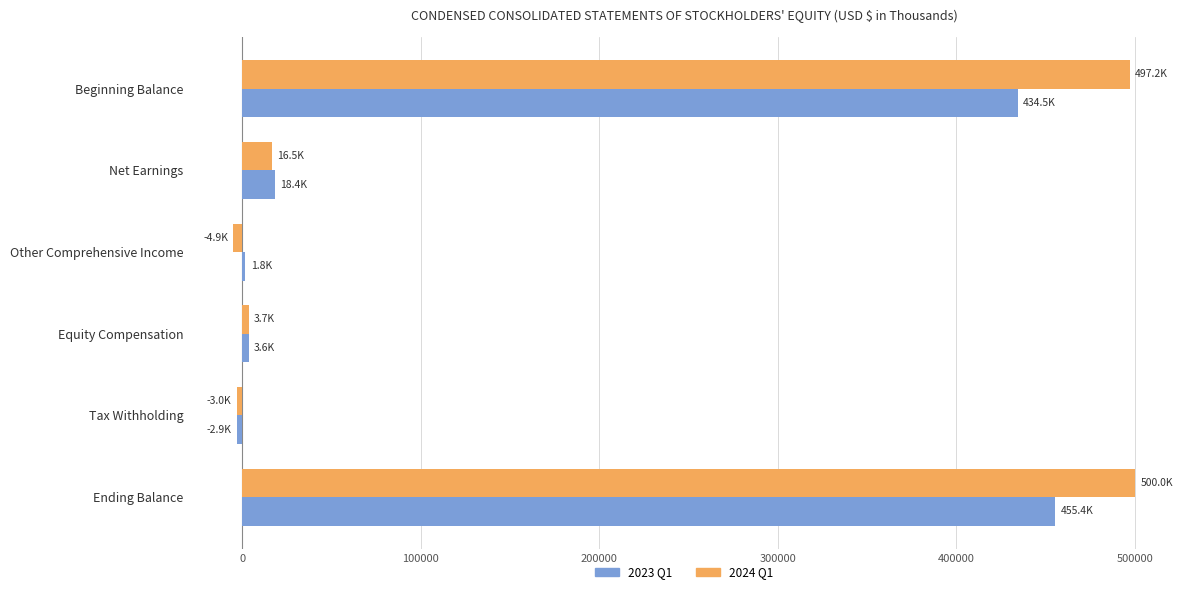

At which category is the sum across all series the highest?

Ending Balance